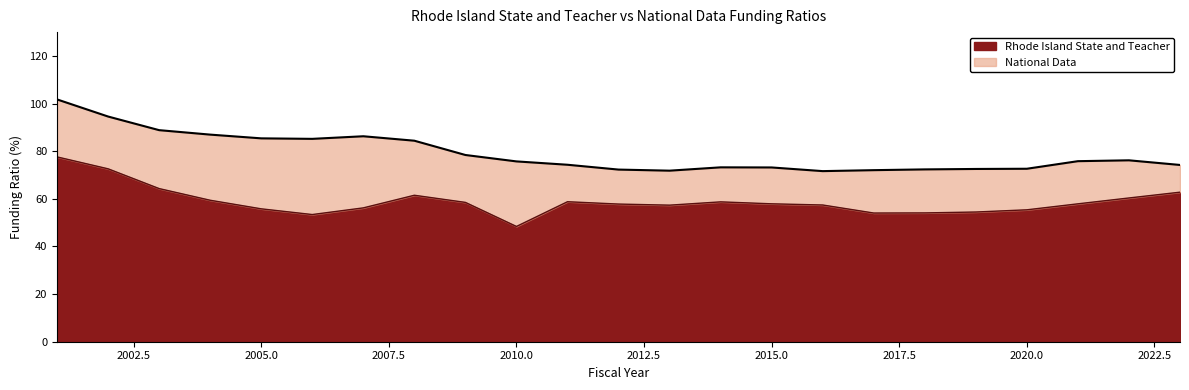

Does the chart have visible grid lines?

No